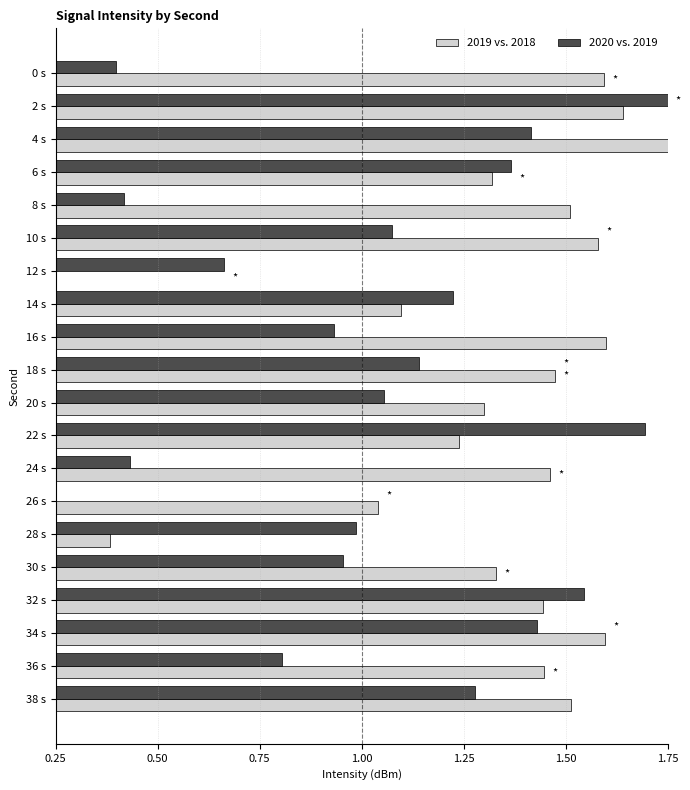

Is it true that 2020 vs. 2019 equals 1.1 at 10 s?

True